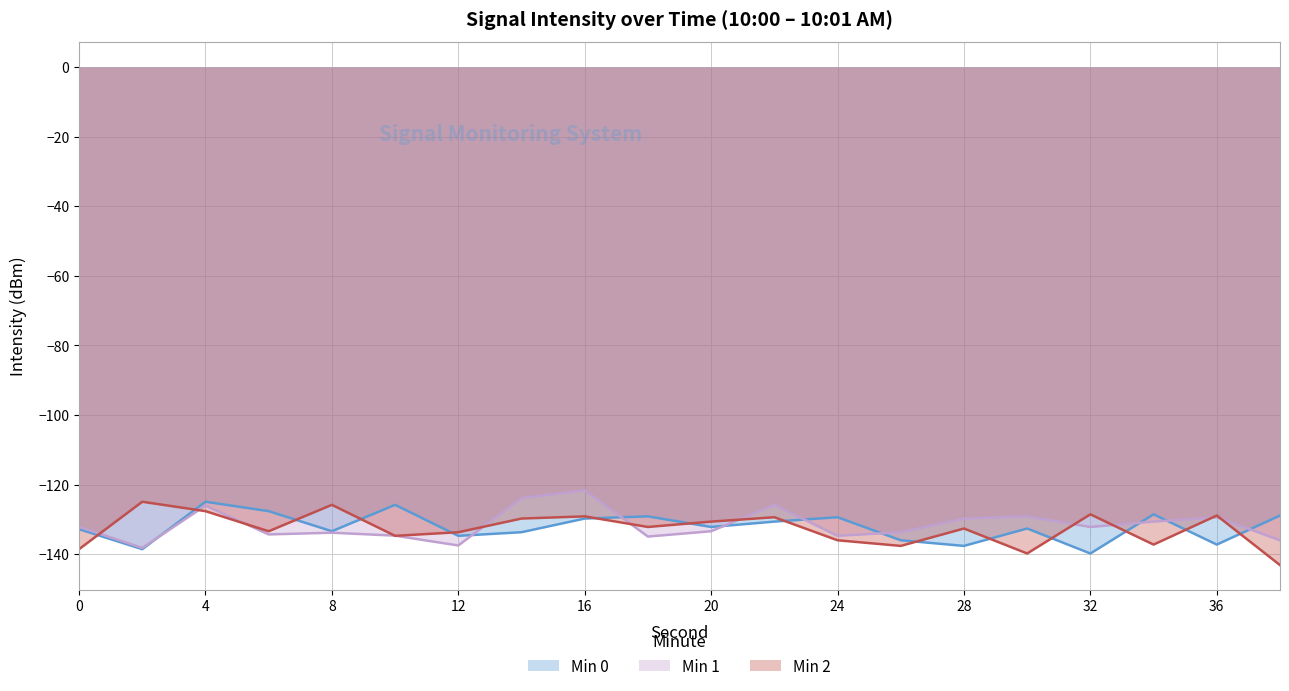

Reading left to right, list all the values displayed in this chart.

Min 0: -132.8	-138.5	-124.9	-127.6	-133.4	-125.8	-134.7	-133.7	-129.7	-129.1	-132.2	-130.6	-129.4	-136.0	-137.6	-132.6	-139.8	-128.5	-137.2	-128.9
Min 1: -132.1	-138.2	-126.0	-134.3	-133.8	-134.7	-137.5	-123.9	-121.6	-134.9	-133.4	-125.8	-134.7	-133.7	-129.7	-129.1	-132.2	-130.6	-129.4	-136.0
Min 2: -138.5	-124.9	-127.6	-133.4	-125.8	-134.7	-133.7	-129.7	-129.1	-132.2	-130.6	-129.4	-136.0	-137.6	-132.6	-139.8	-128.5	-137.2	-128.9	-143.1